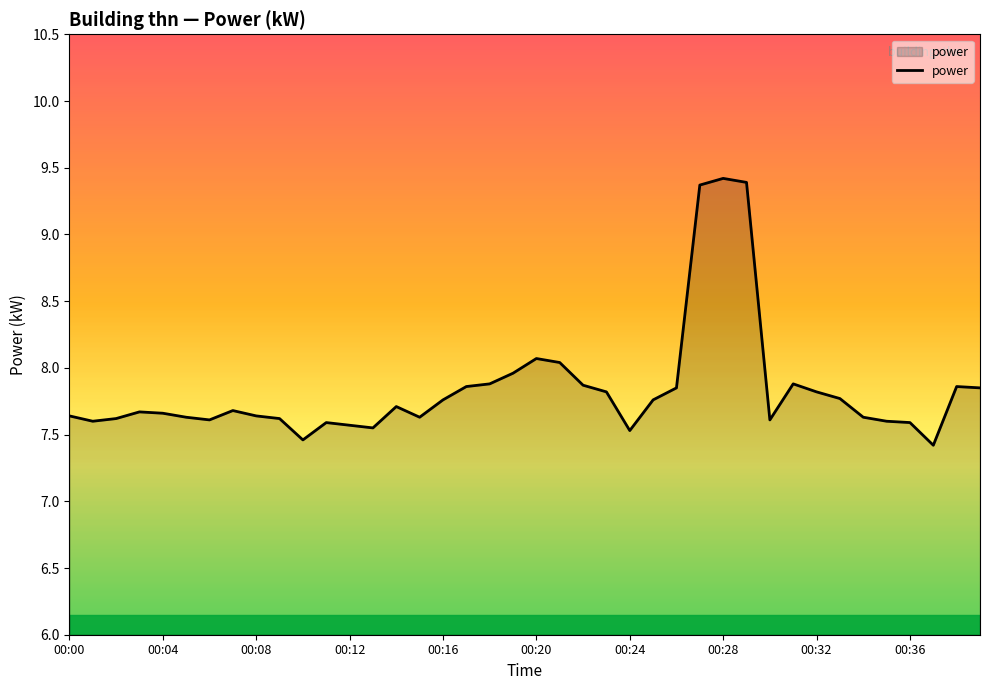

What is the smallest value displayed?

7.4